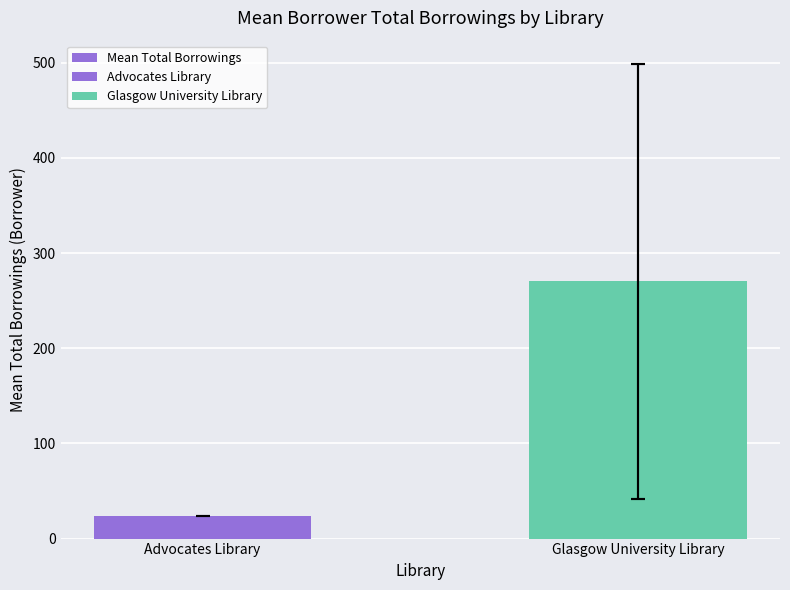

True or false: the data shows 37.5 at Advocates Library.

False